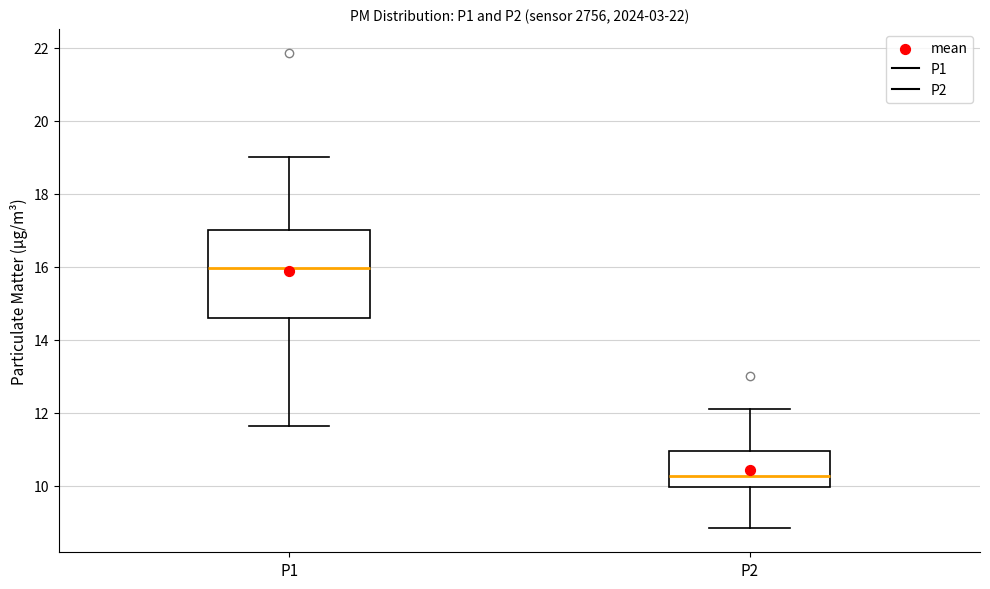

Reading left to right, transcribe this box plot: for each box, give where its median line is, the range the box spans, and where its two whiskers end, as read against the y-axis. The values are not printed on the chart, so give them approximately, as read against the axis.

P1: median 16.0, box 14.6 to 17.0, whiskers 11.6 to 19.0
P2: median 10.2, box 10.0 to 11.0, whiskers 8.8 to 12.2